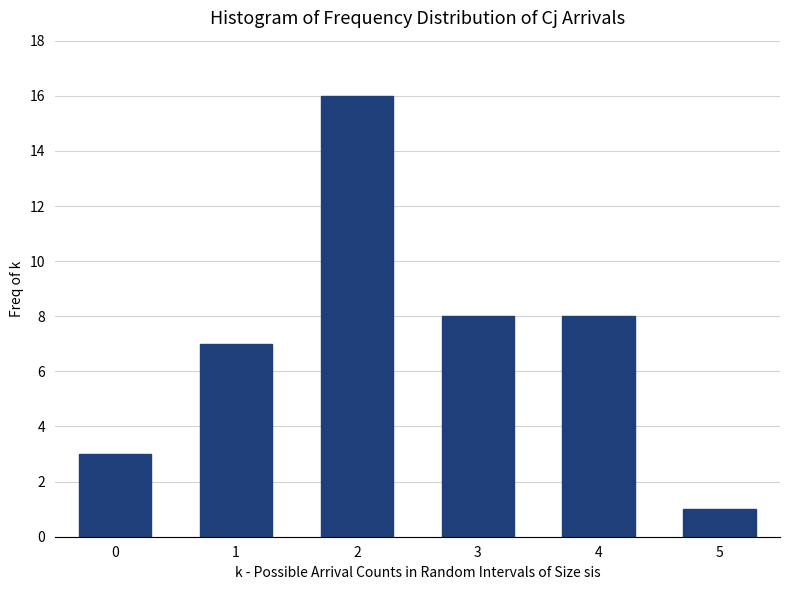

Reading right to left, list all the values displayed in this chart.

5=1	4=8	3=8	2=16	1=7	0=3